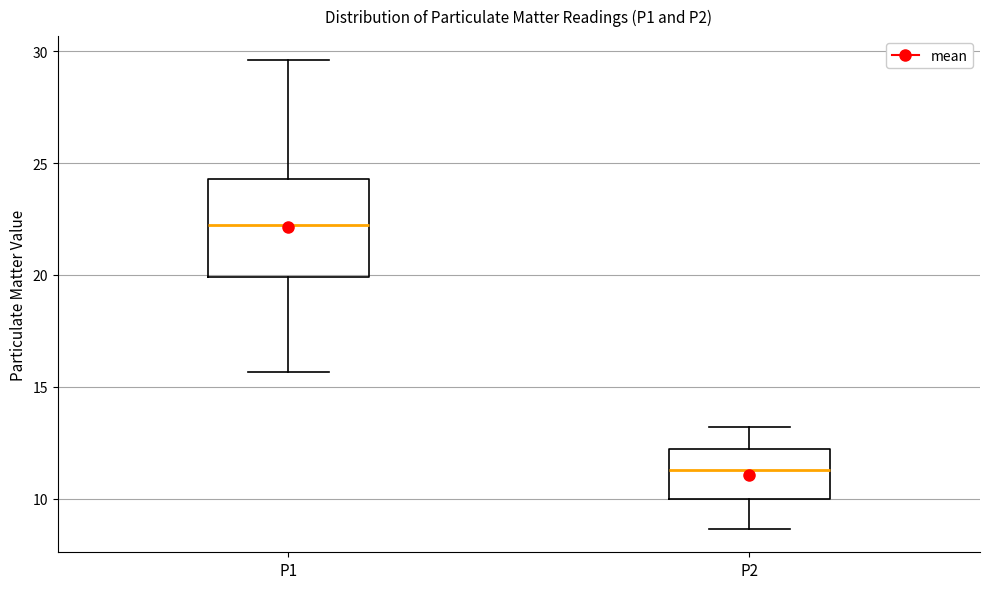

Where does the lower whisker of the box for P2 end on the y-axis? The values are not printed on the chart, so give them approximately, as read against the axis.

8.5